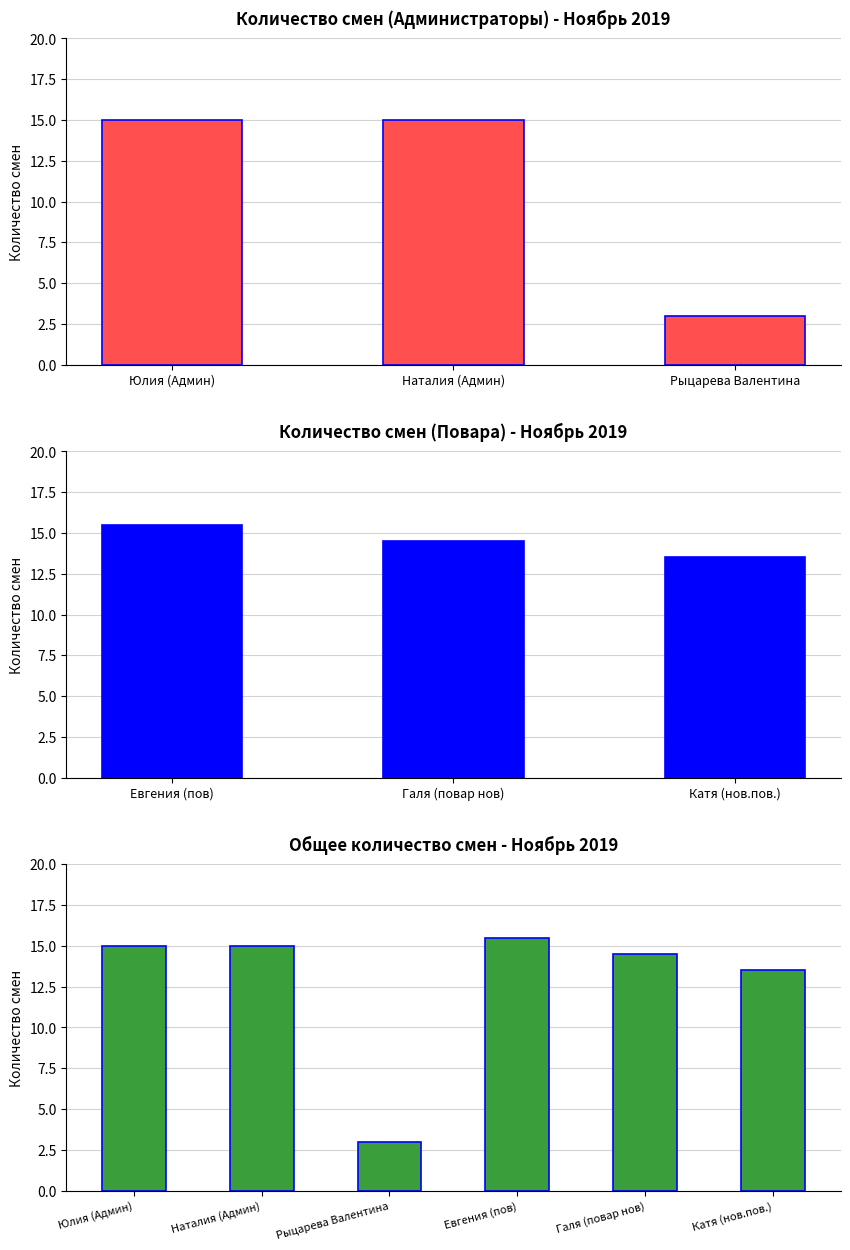

Are the bars horizontal?

No